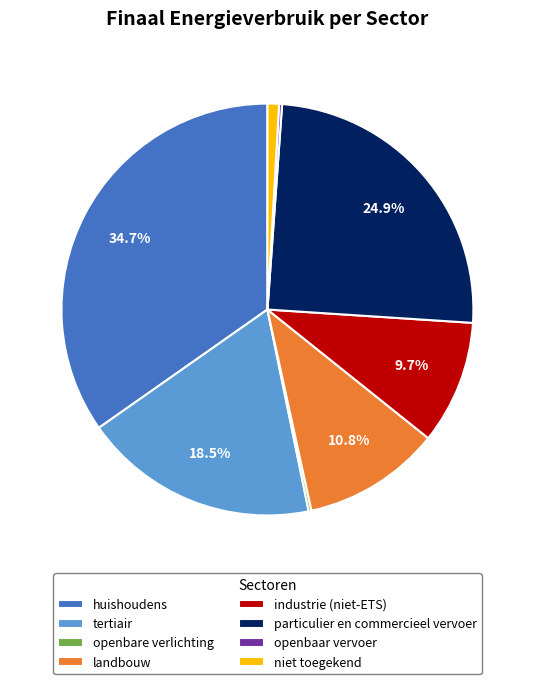

Which has a higher value, industrie (niet-ETS) or tertiair?

tertiair